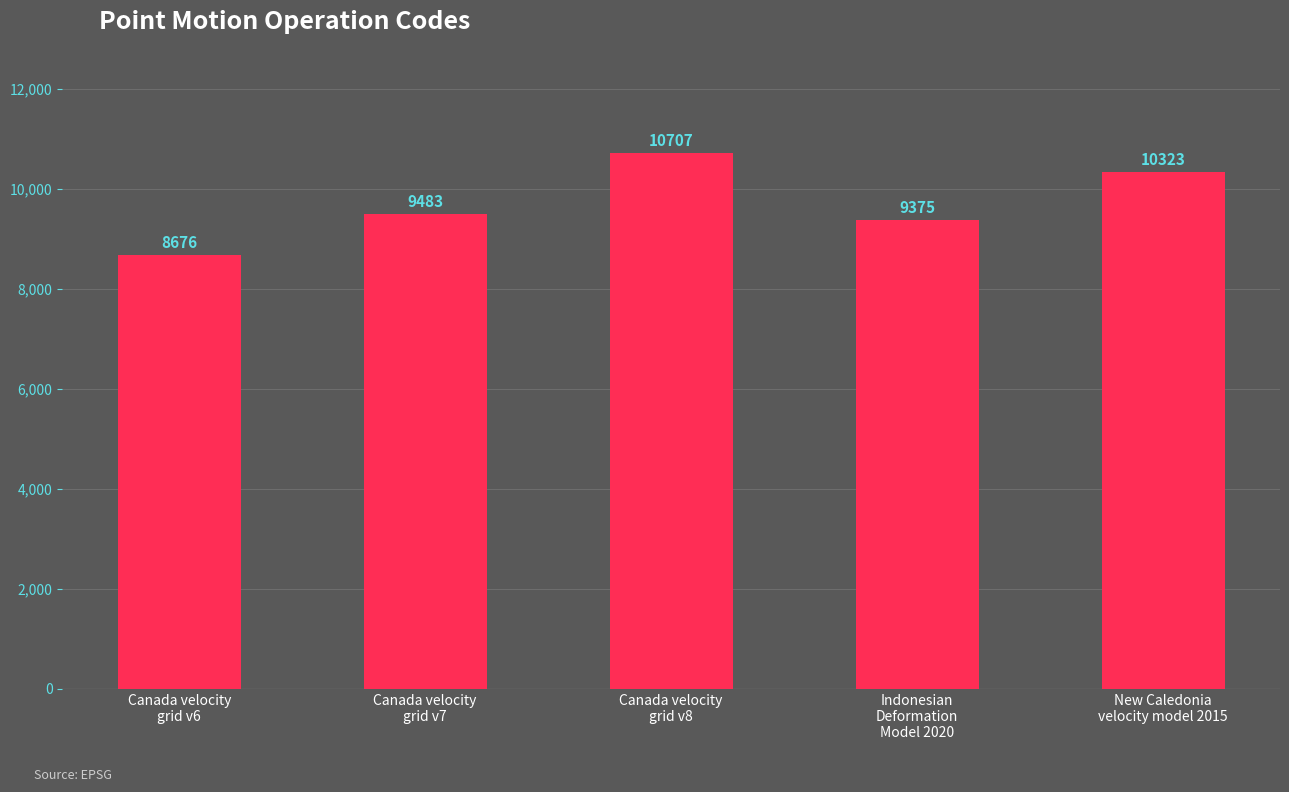

Are the bars horizontal?

No